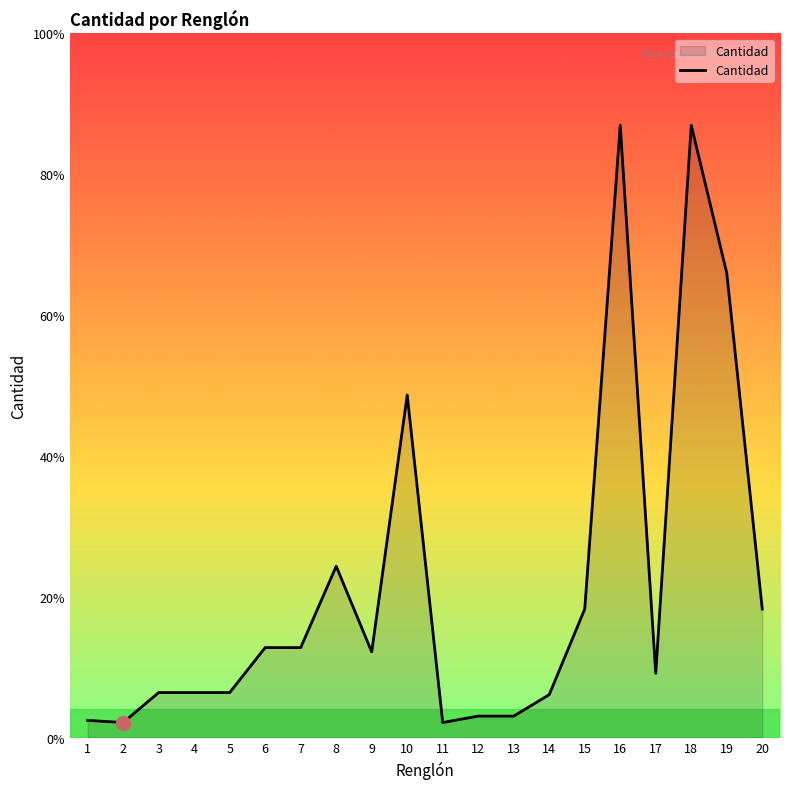

What is the ratio of the value at 9 to the value at 5?

1.9